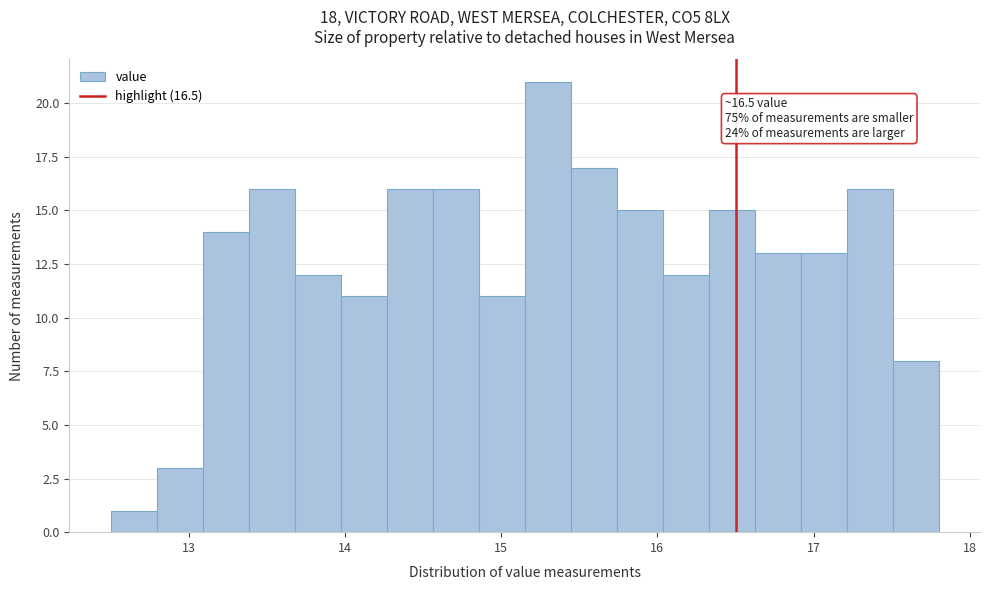

Around what value on the x-axis is the tallest bar? Give the approximate position of its centre, as read against the axis.

15.3